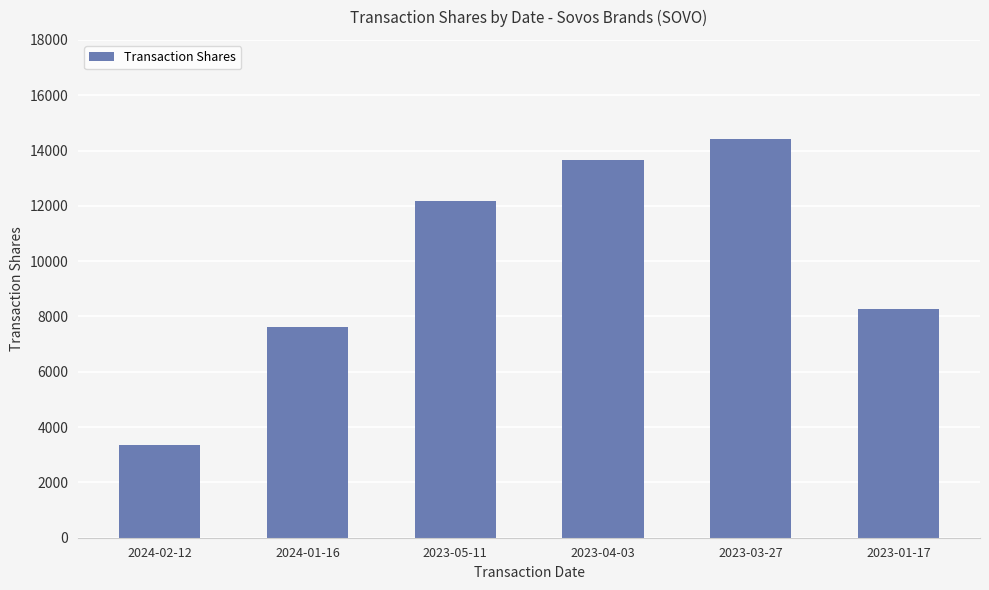

The chart shows a value of 22571 at 2023-04-03. True or false?

False